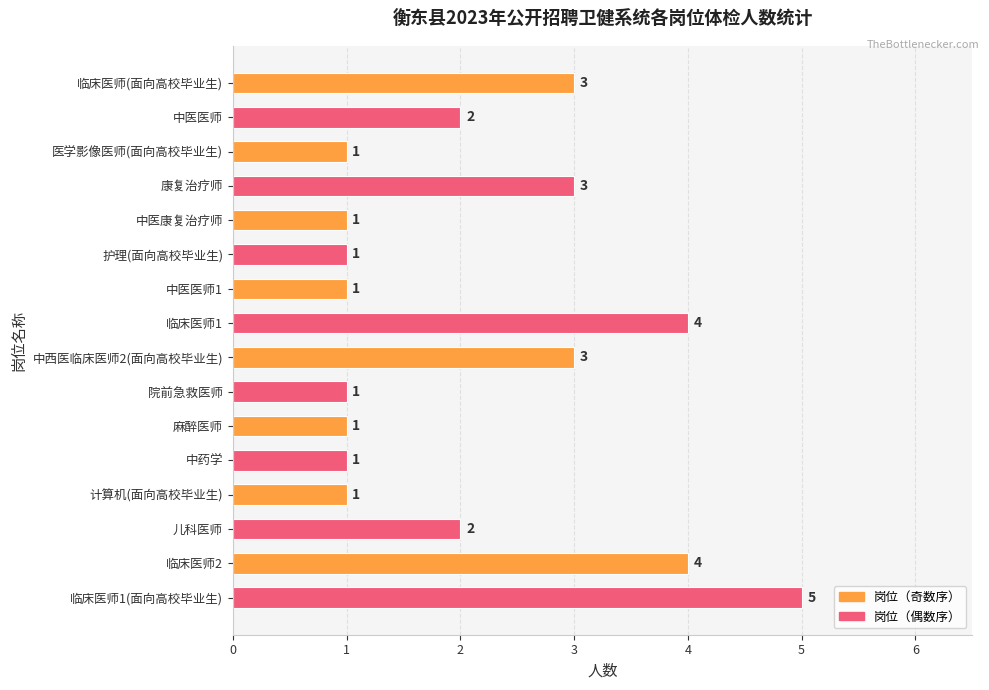

How many data points does each series have?

16